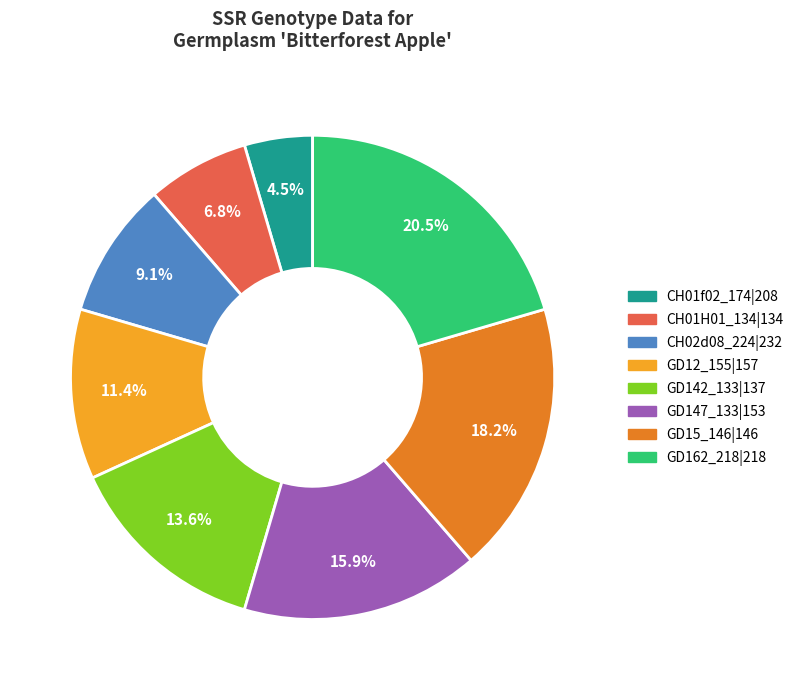

How many slices are in this pie chart?

8